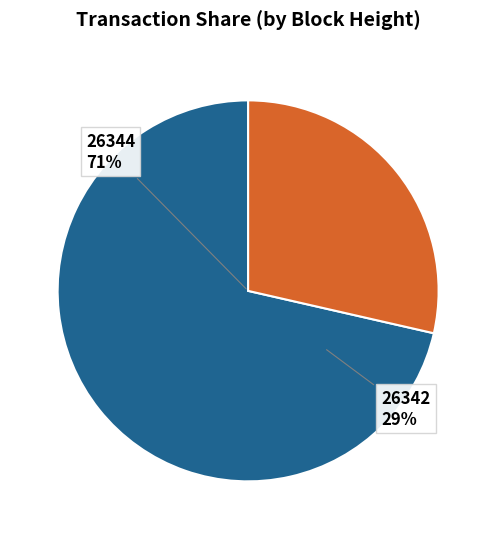

Combined, what portion of the pie is 26342 and 26344?

100.0%